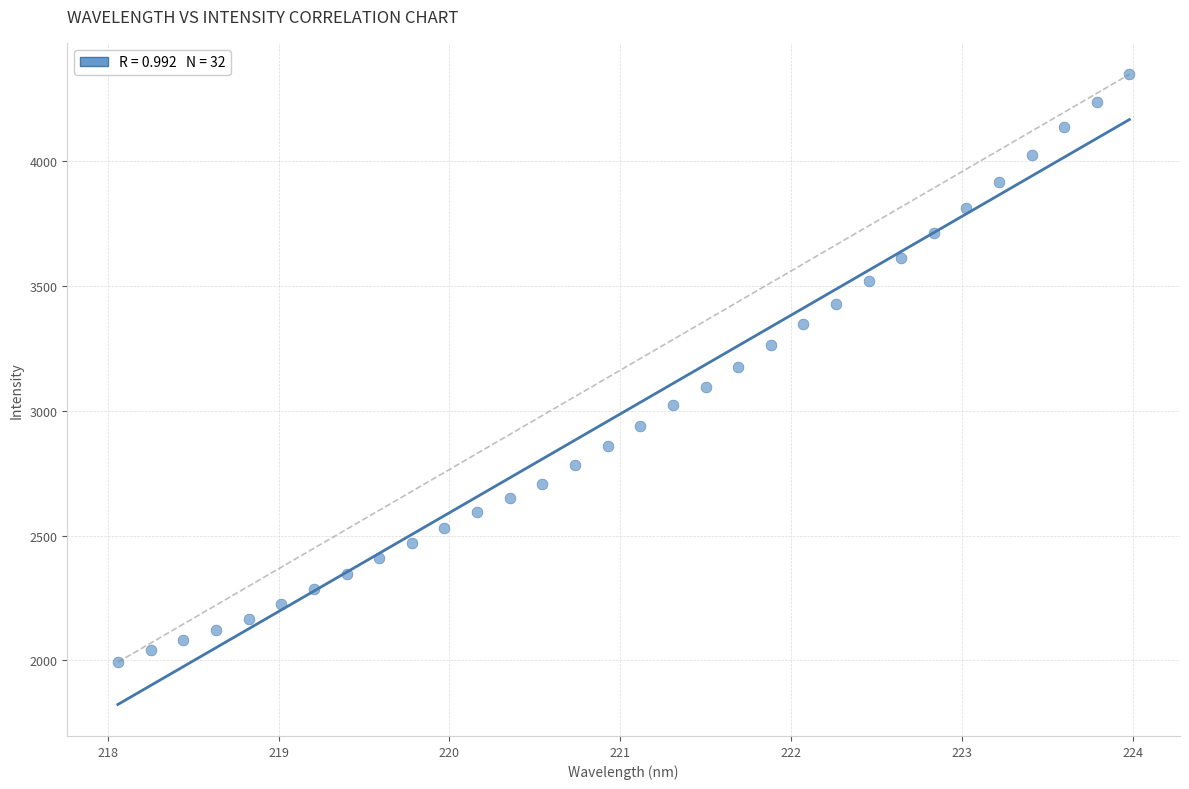

What is the range of X values (max minus min)?

5.9